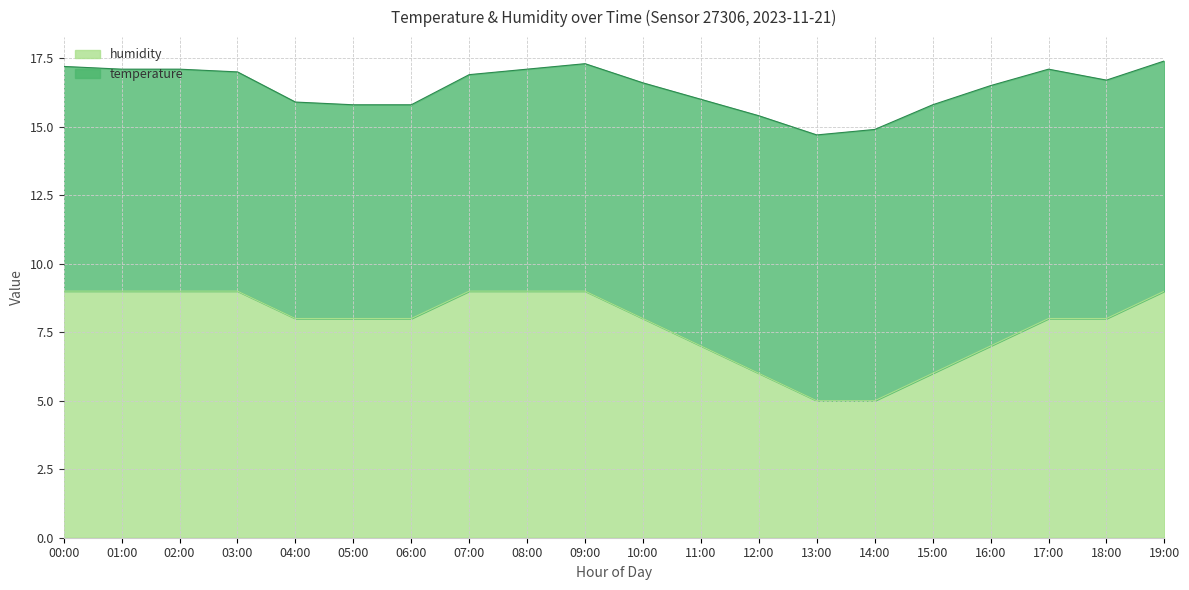

What is the maximum value for humidity?

9.0